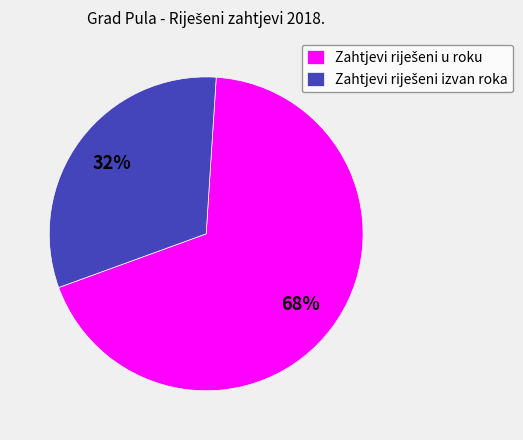

Is there any slice that represents more than half of the pie?

Yes